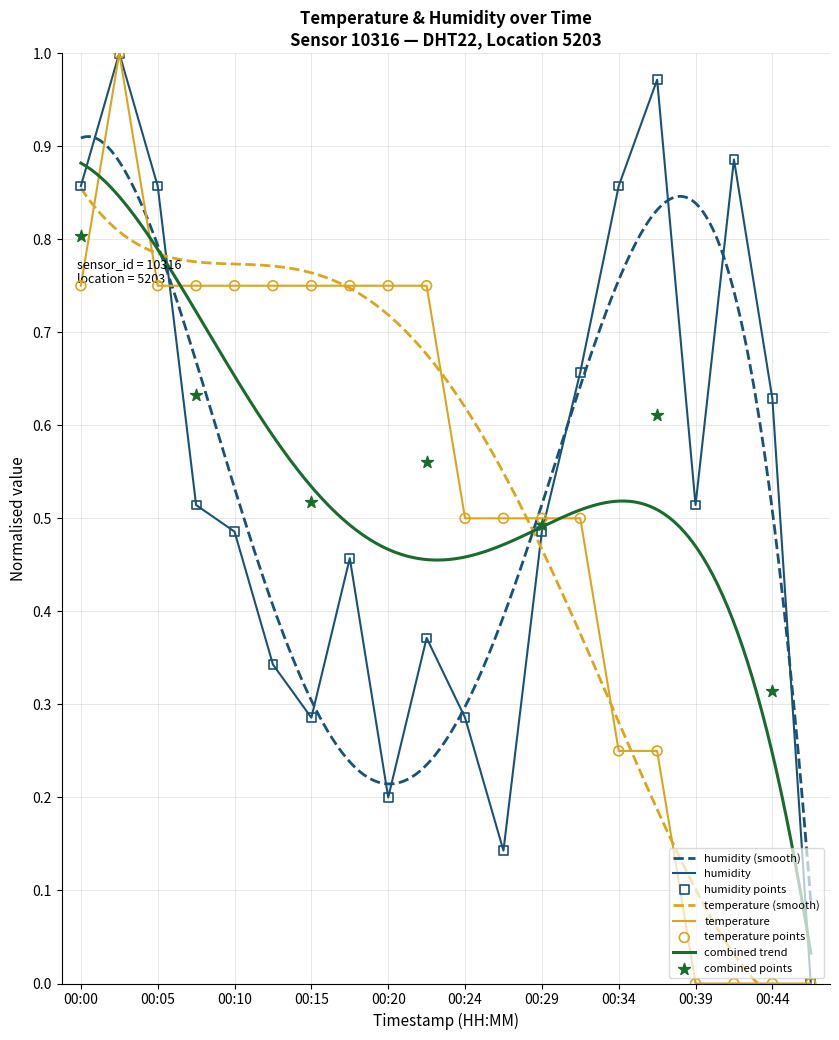

At which category is the sum across all series the highest?

00:02